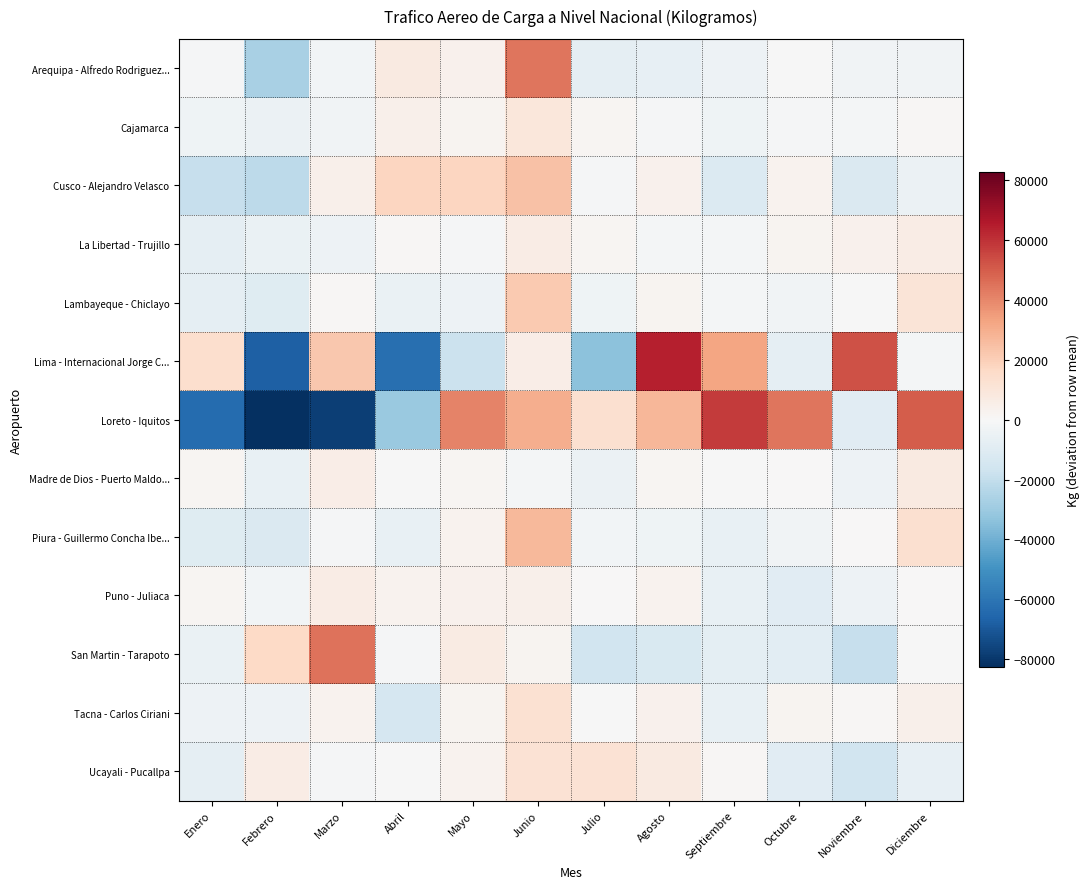

At which category is the sum across all series the highest?

Junio